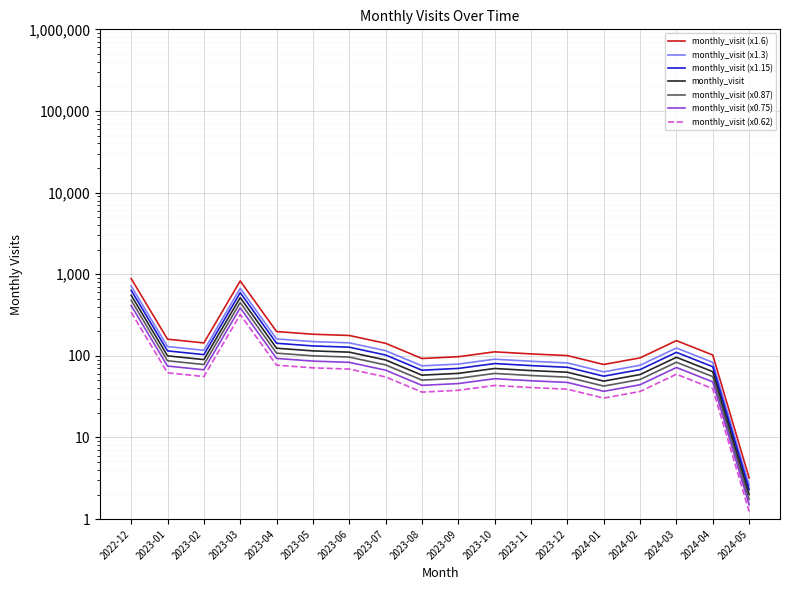

Reading left to right, what are all the values shown in this chart?

717.6	130.0	117.0	672.1	161.2	149.5	144.3	115.7	75.4	79.3	91.0	85.8	81.9	63.7	76.7	124.8	83.2	2.6